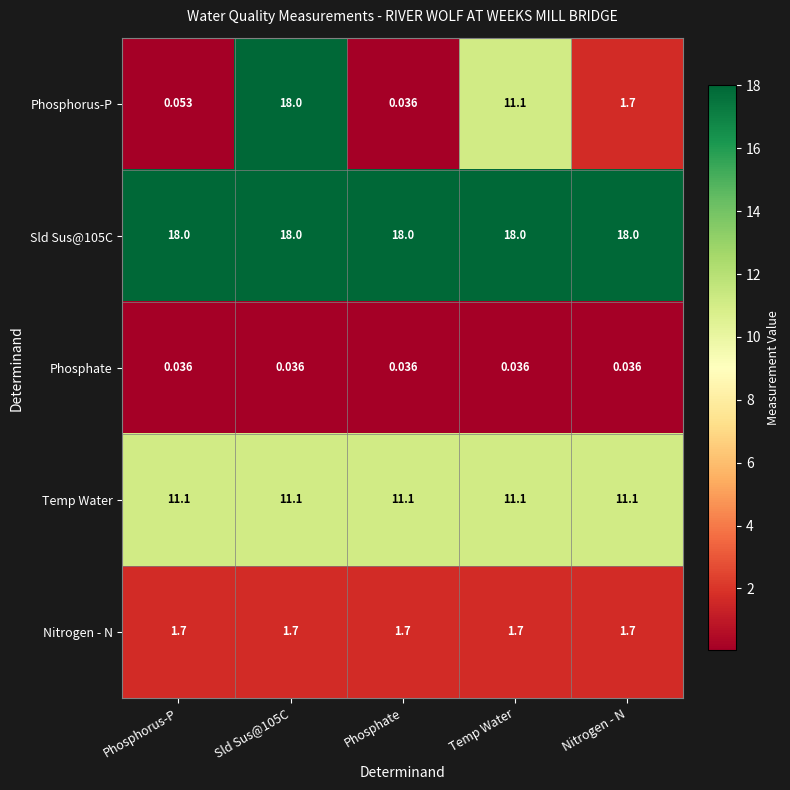

Which category has the lowest value in the Phosphorus-P series?

Phosphate